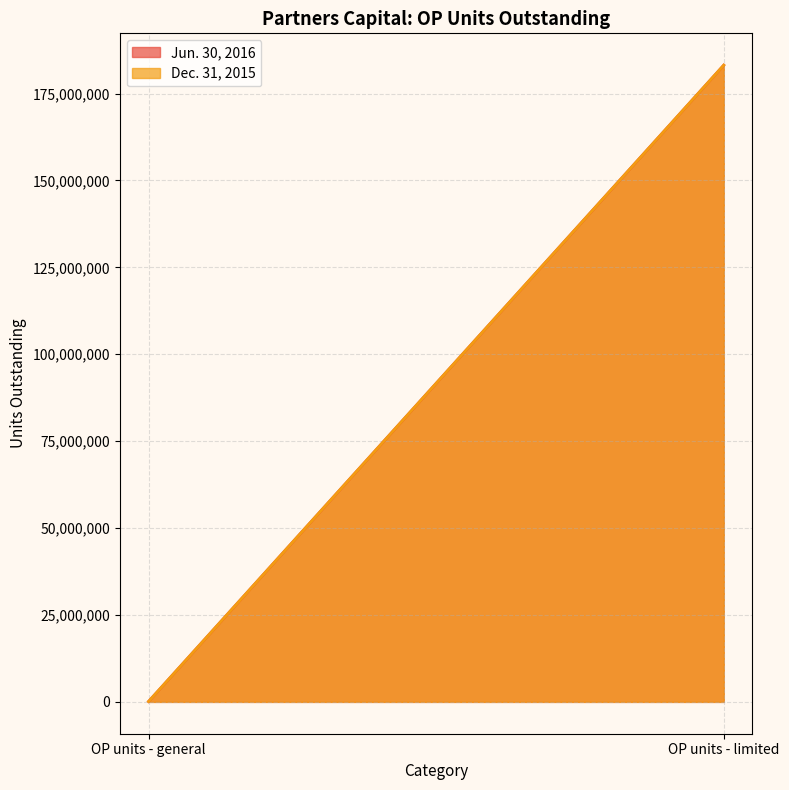

Which series has the widest spread of values?

Jun. 30, 2016